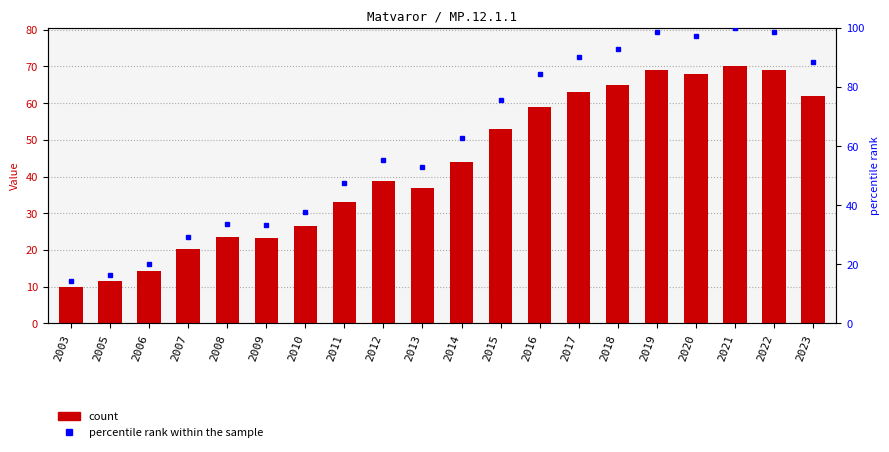

What is the maximum value shown in the chart?

100.0